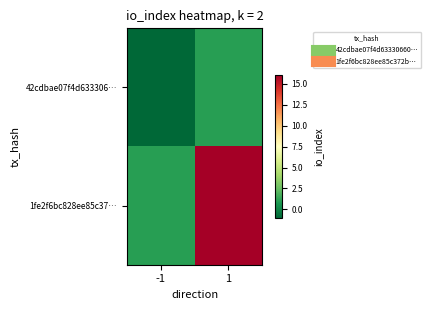

At which category is the sum across all series the highest?

1